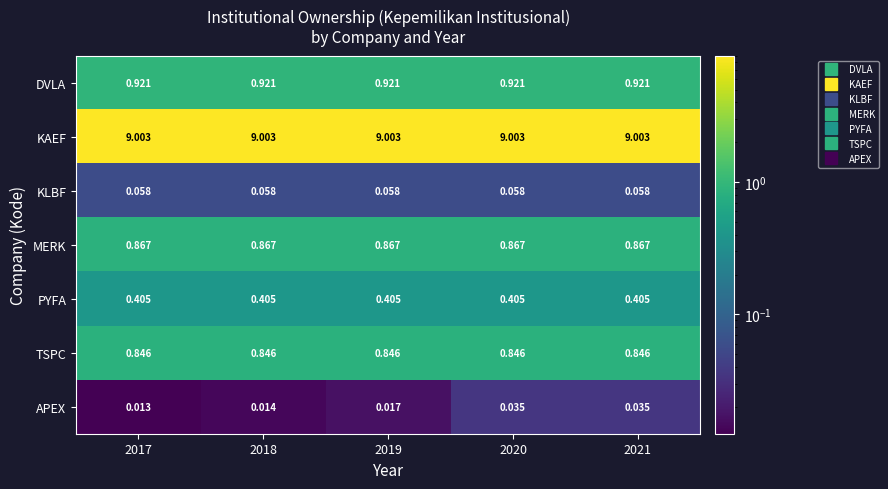

Which series has the largest total across all categories?

KAEF